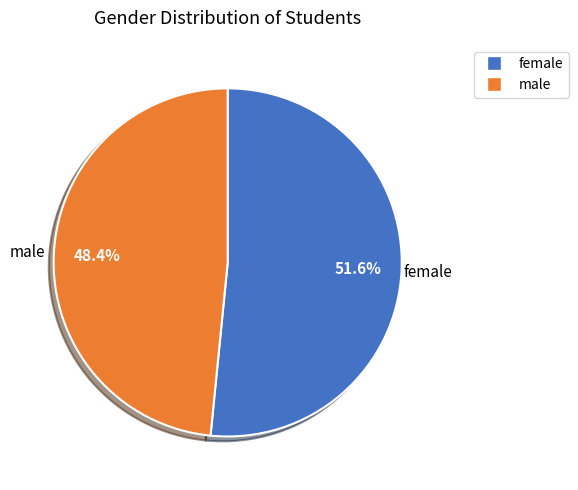

Which has a higher value, male or female?

female